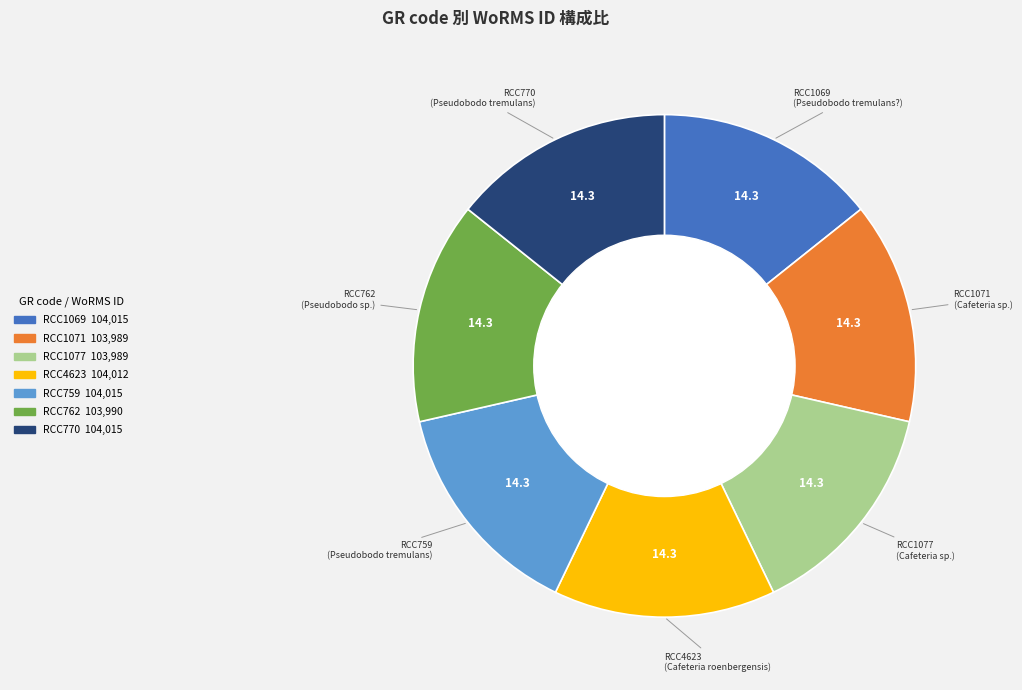

How many segments does this pie chart have?

7